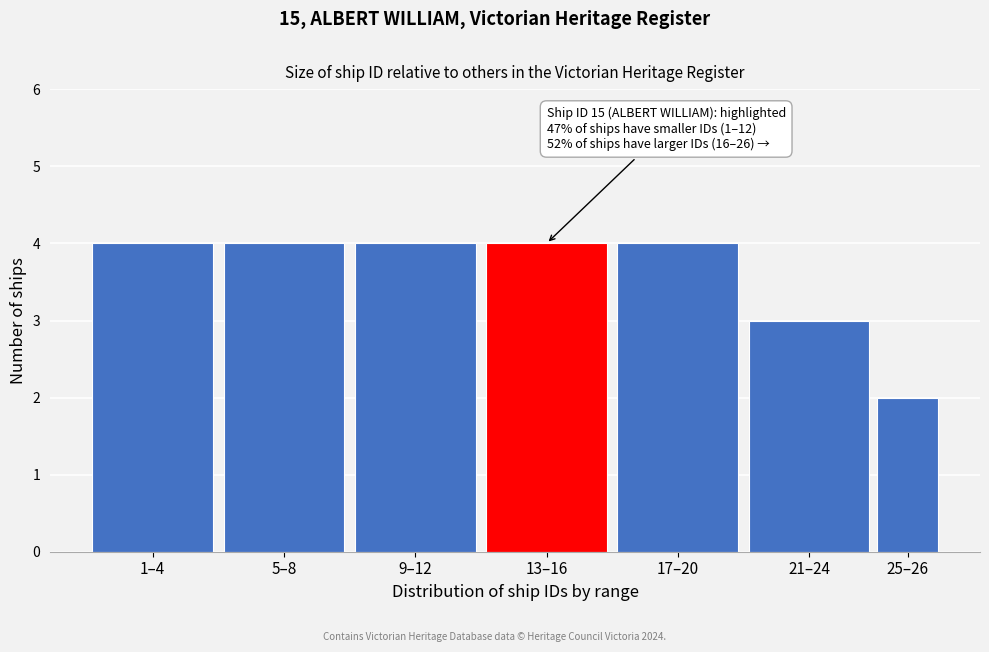

Reading left to right, list all the values displayed in this chart.

1–4=4	5–8=4	9–12=4	13–16=4	17–20=4	21–24=3	25–26=2